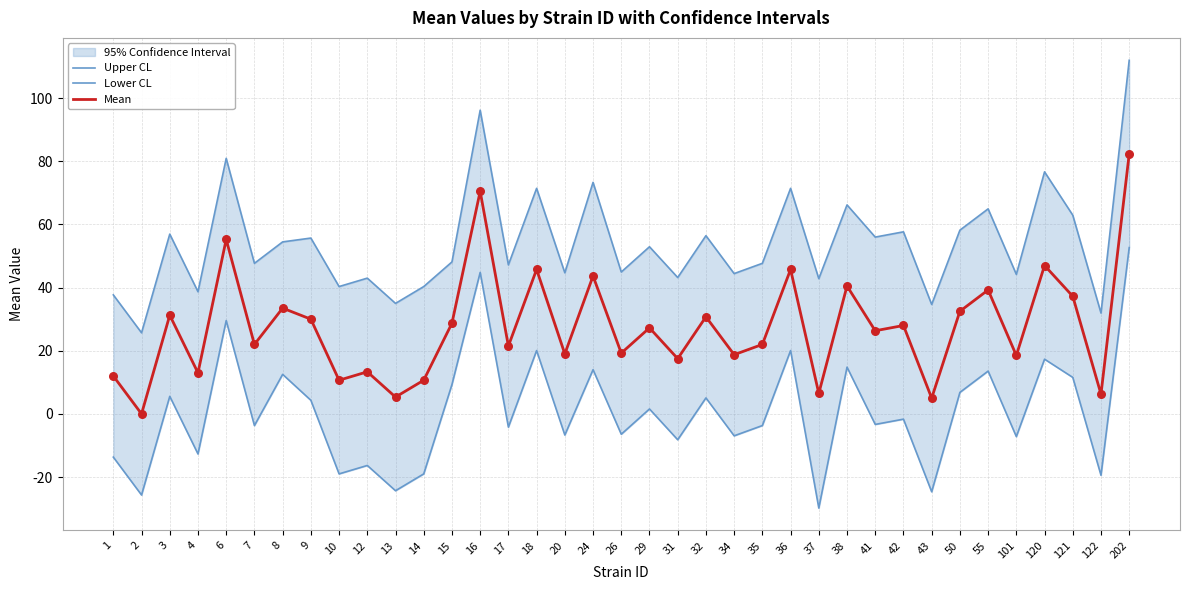

What is the total value across all series at 24?

131.0